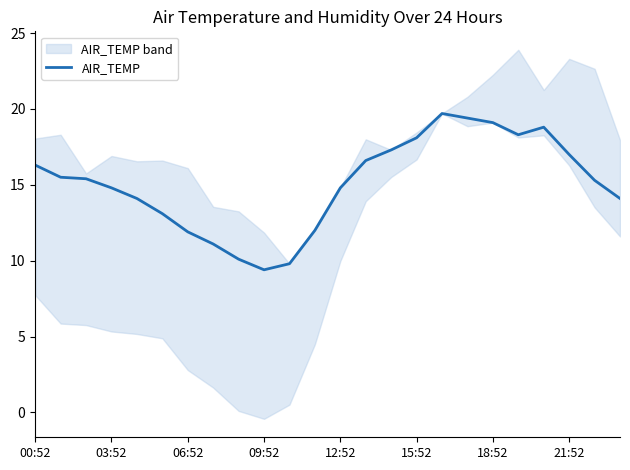

What is the greatest value displayed?

19.7